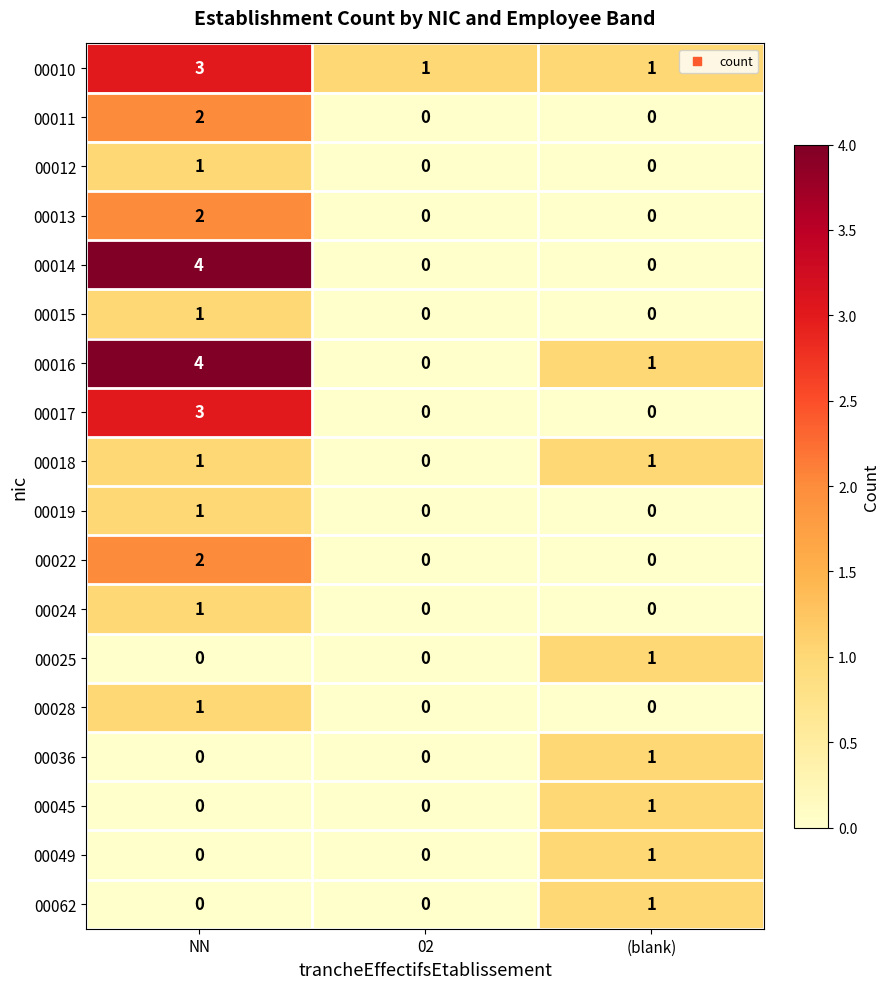

At which category is the sum across all series the highest?

NN